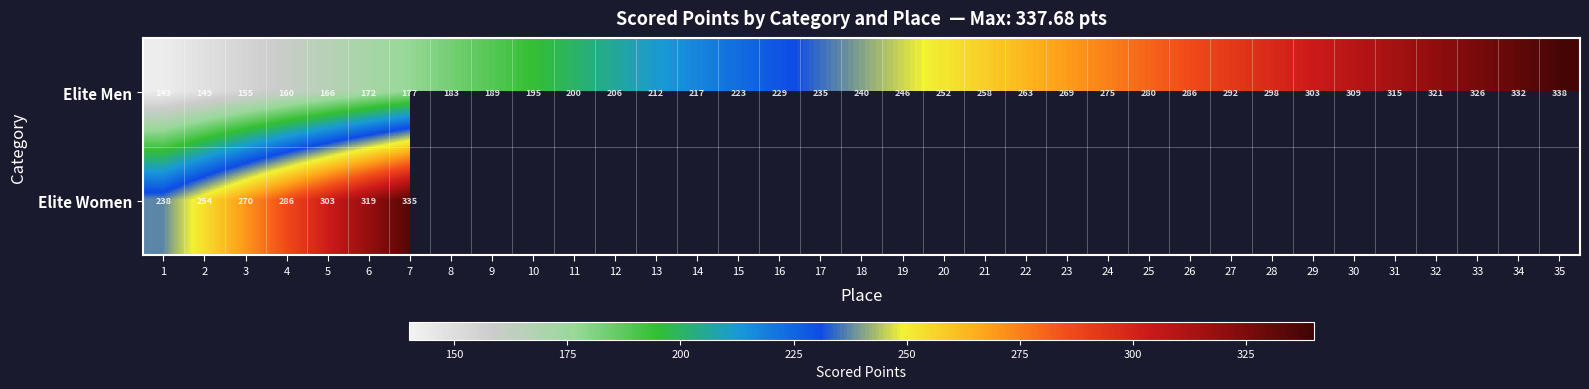

At which label does Elite Men reach its minimum?

1